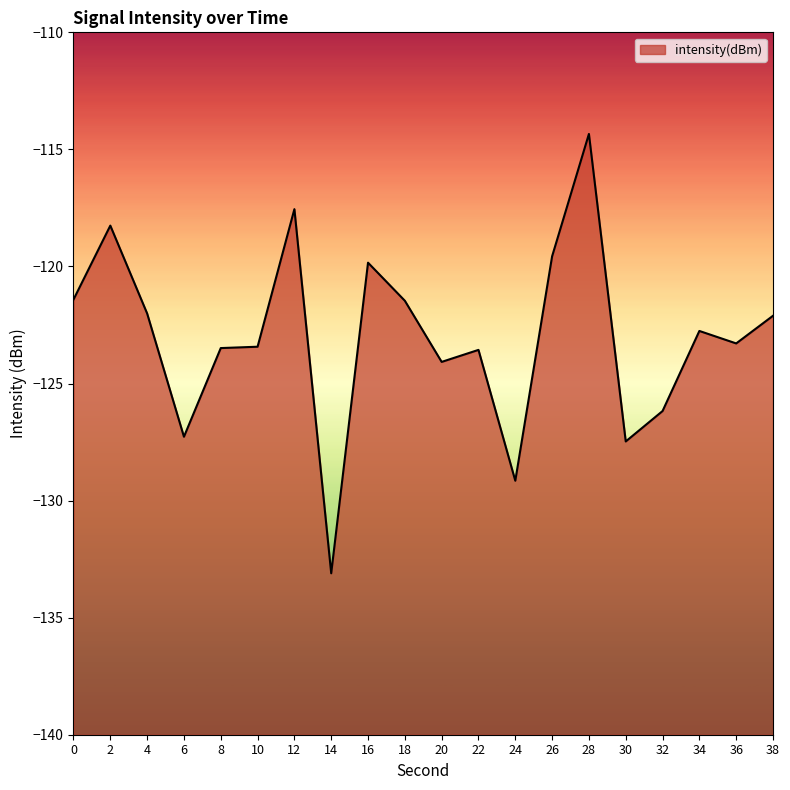

Rank the categories by value from highest to lowest.

28, 12, 2, 26, 16, 0, 18, 4, 38, 34, 36, 10, 8, 22, 20, 32, 6, 30, 24, 14